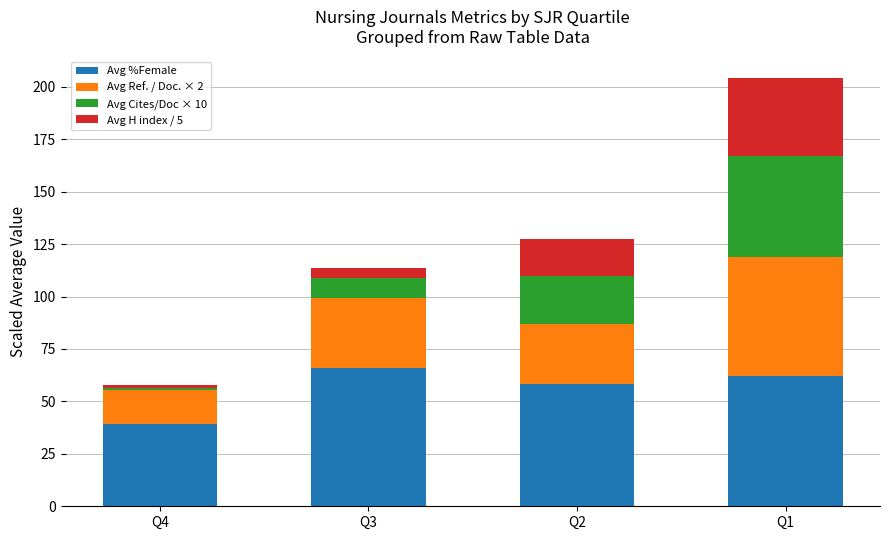

What is the difference between the maximum and minimum values in the Avg %Female series?

26.8